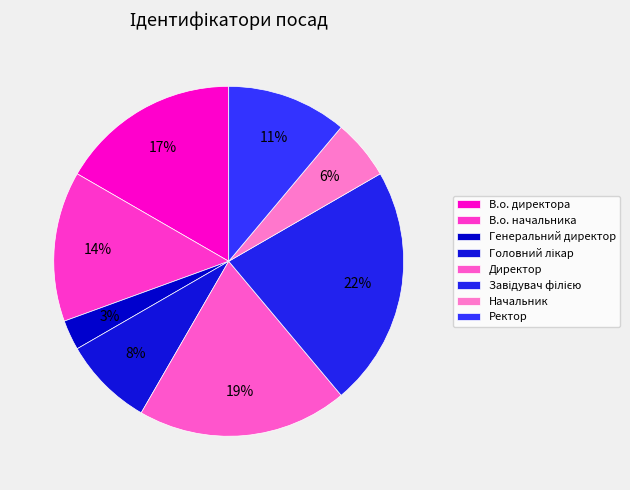

Count the number of slices in the pie.

8